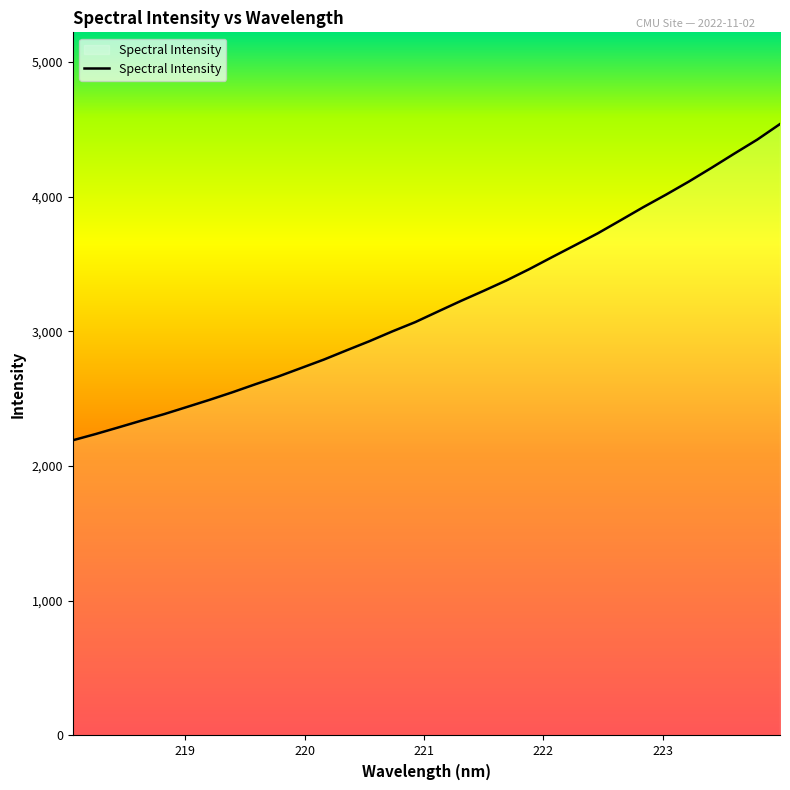

What is the smallest value displayed?

2191.0